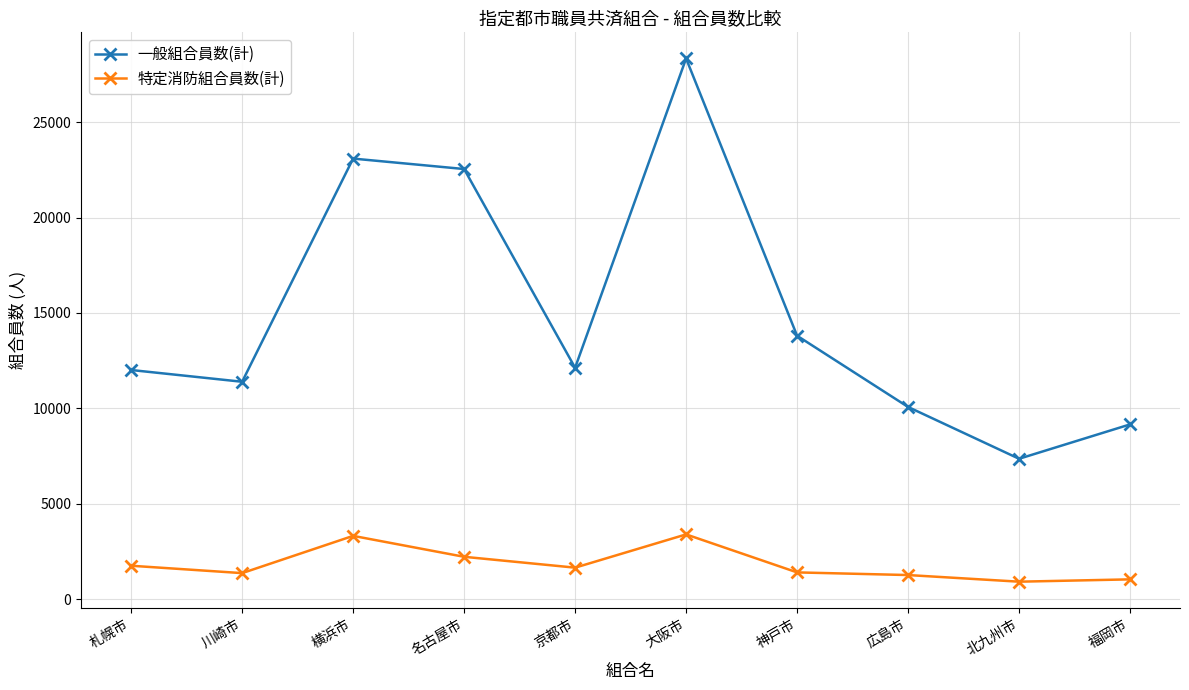

Which series has the largest total across all categories?

一般組合員数(計)